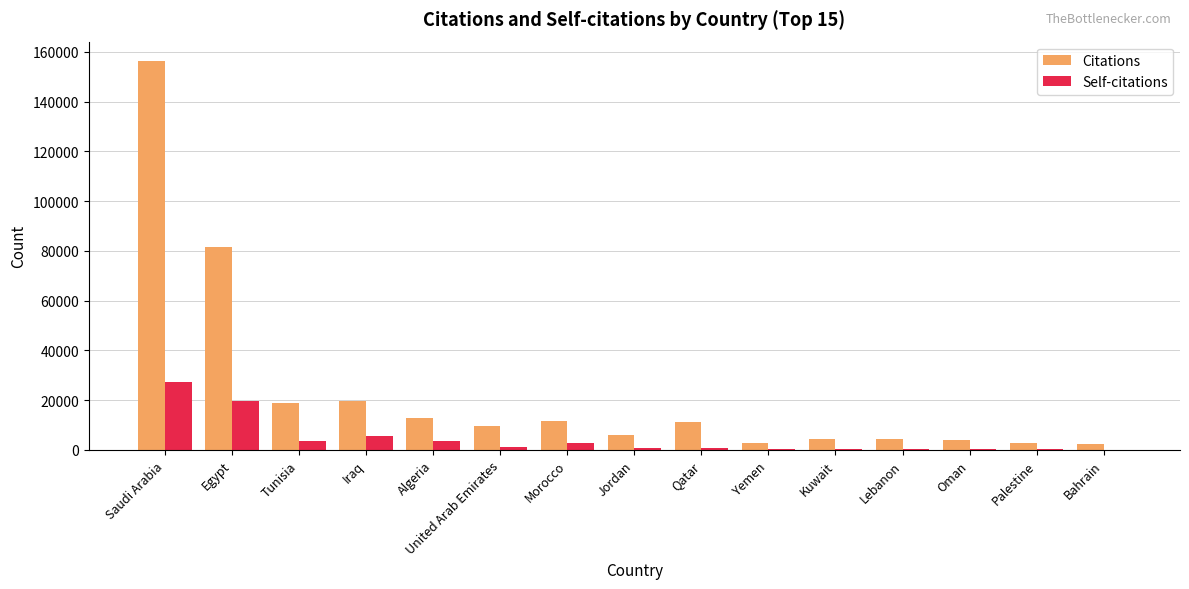

Between Saudi Arabia and Algeria, which series saw the biggest shift?

Citations